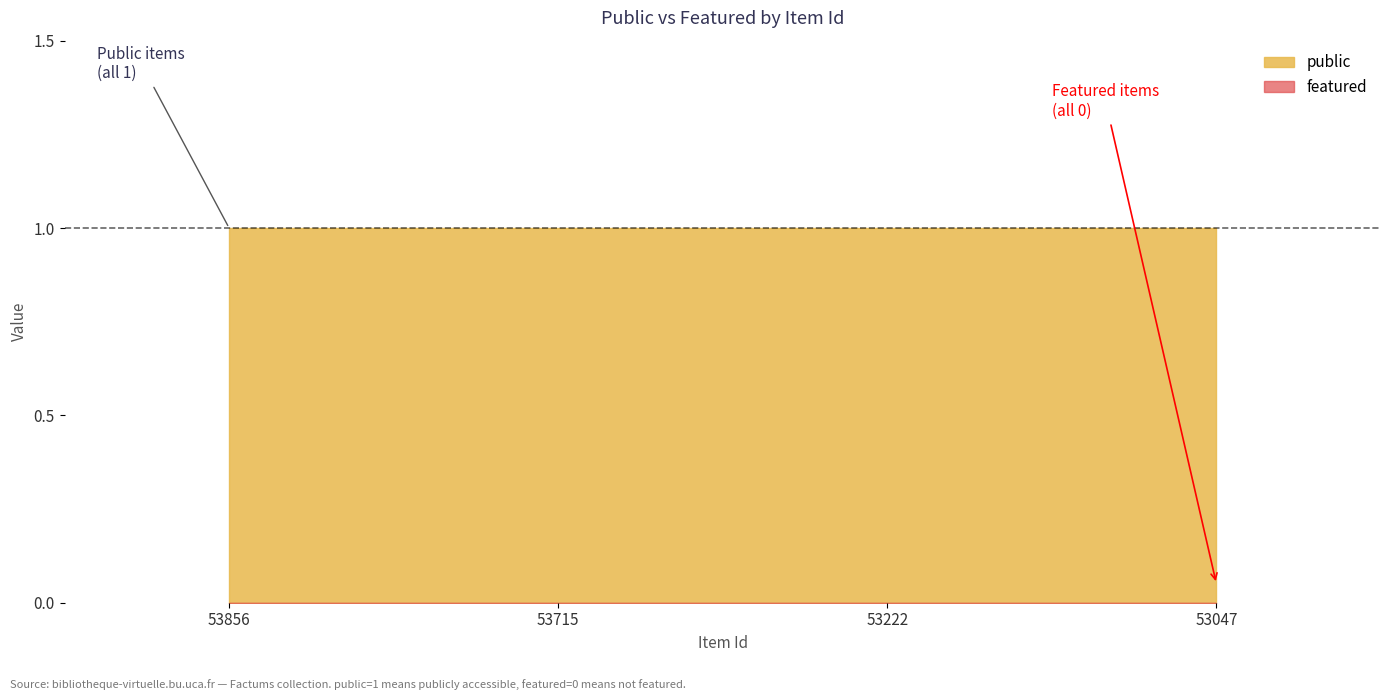

At which category does the chart reach its peak across all series?

53856